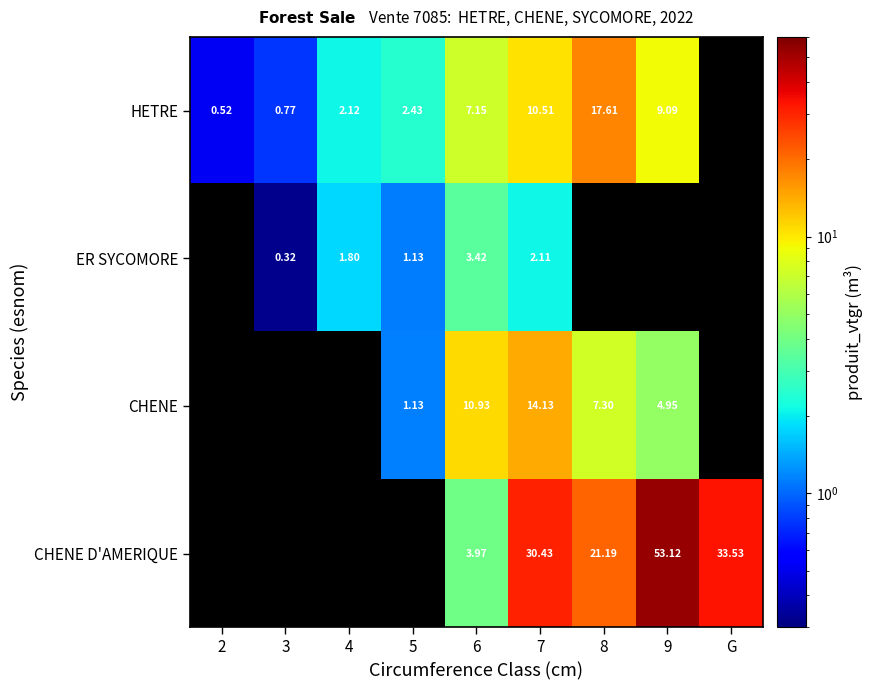

Rank the series at 6 from lowest to highest value.

ER SYCOMORE, CHENE D'AMERIQUE, HETRE, CHENE